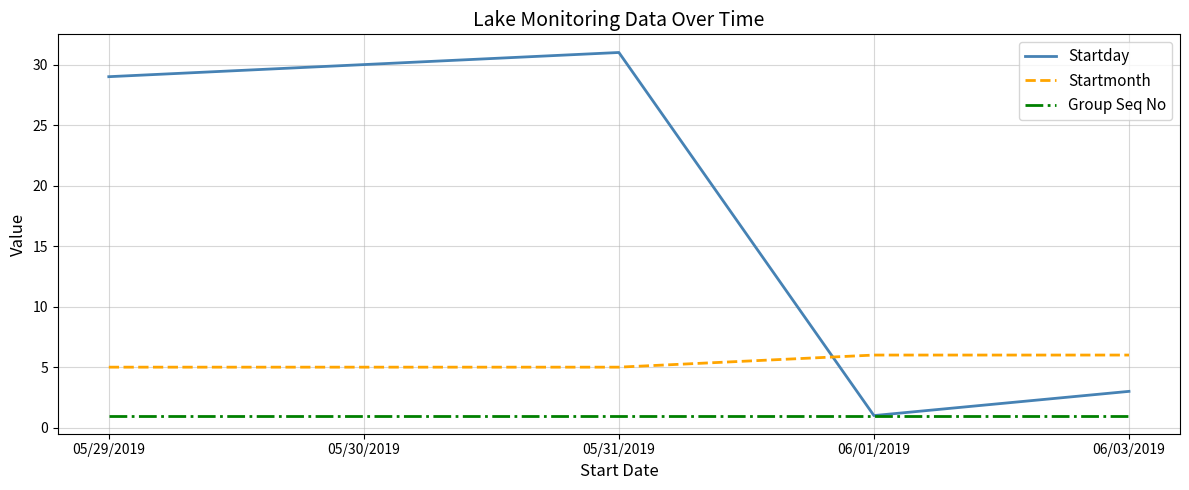

True or false: Startmonth has a value of 2 at 05/29/2019.

False